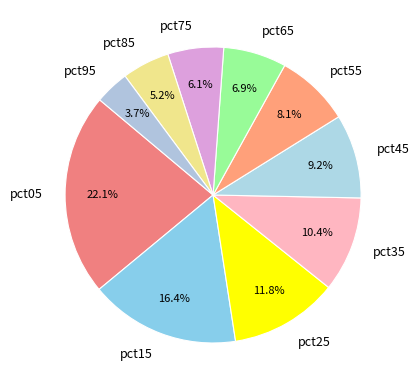

How many segments does this pie chart have?

10